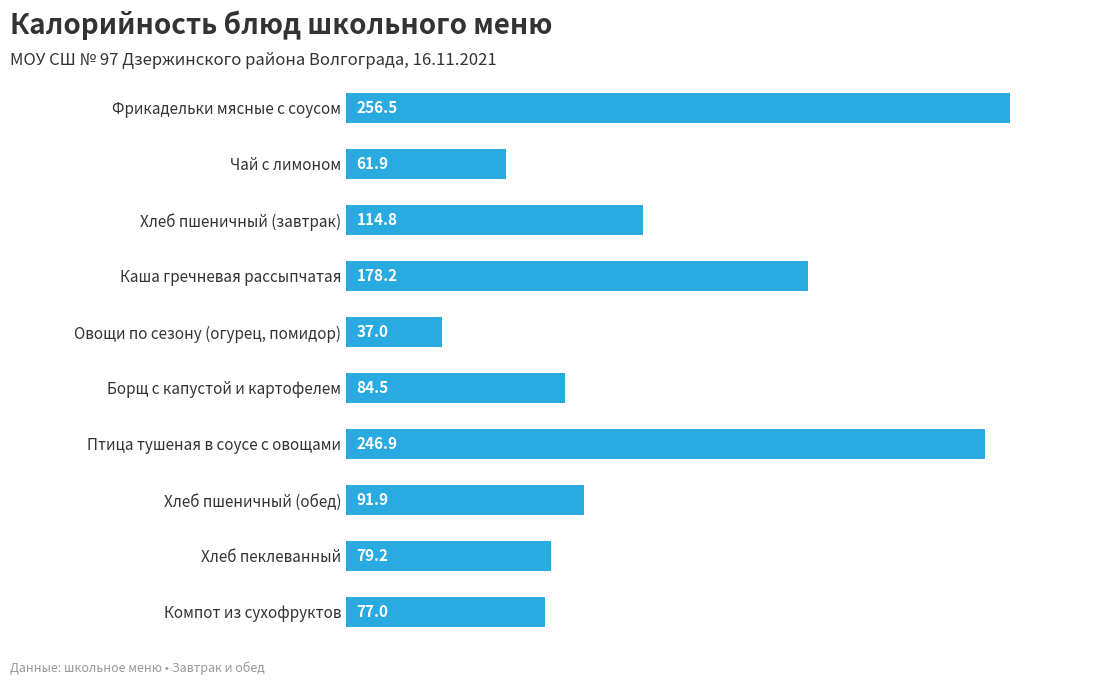

What is the change in value from Компот из сухофруктов to Птица тушеная в соусе с овощами?

+169.9